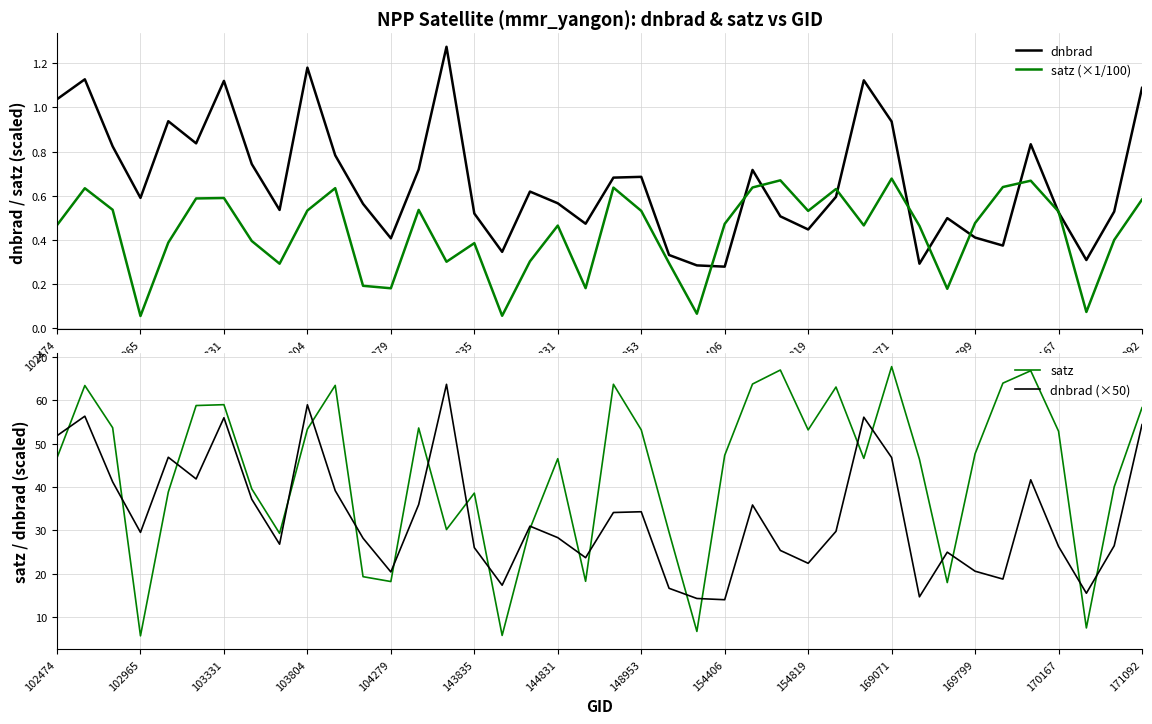

True or false: dnbrad has a value of 0.3 at 144831.

False